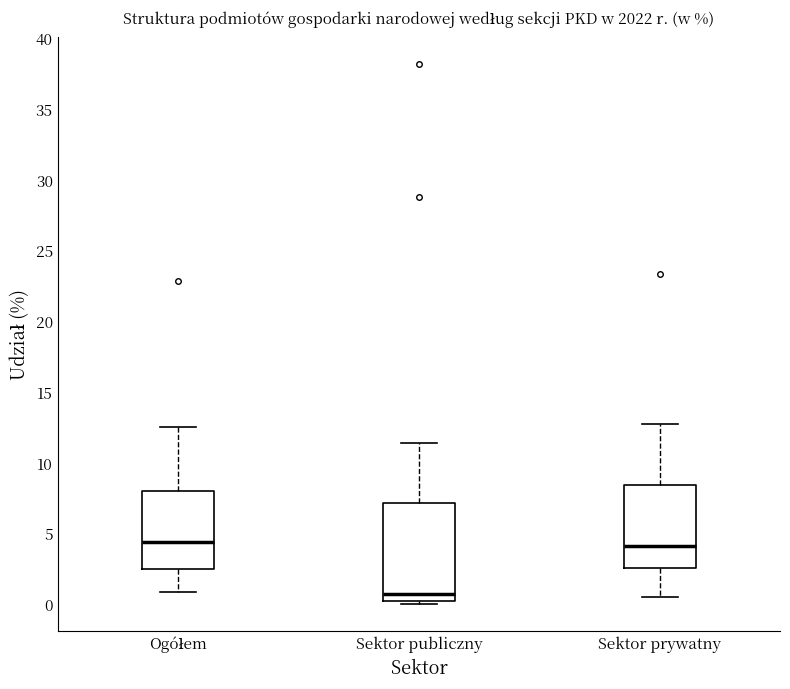

Reading left to right, transcribe this box plot: for each box, give where its median line is, the range the box spans, and where its two whiskers end, as read against the y-axis. The values are not printed on the chart, so give them approximately, as read against the axis.

Ogółem: median 4.5, box 2.5 to 8.0, whiskers 1.0 to 12.5
Sektor publiczny: median 0.5, box 0.0 to 7.0, whiskers 0.0 (just below the box's lower edge) to 11.5
Sektor prywatny: median 4.0, box 2.5 to 8.5, whiskers 0.5 to 12.5